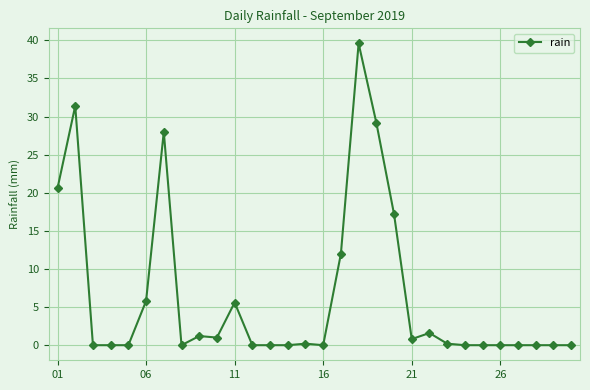

Reading right to left, list all the values displayed in this chart.

0.0	0.0	0.0	0.0	0.0	0.0	0.0	0.2	1.6	0.8	17.2	29.2	39.6	12.0	0.0	0.2	0.0	0.0	0.0	5.6	1.0	1.2	0.0	28.0	5.8	0.0	0.0	0.0	31.4	20.6